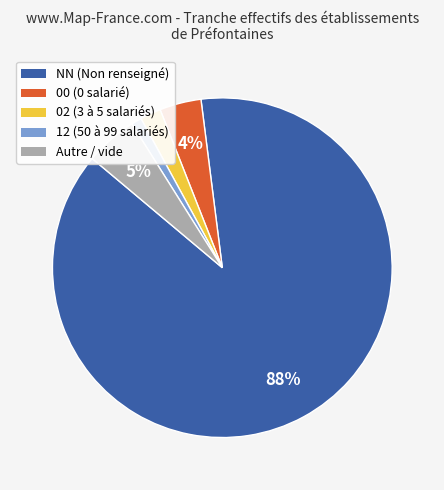

Is there any slice that represents more than half of the pie?

Yes